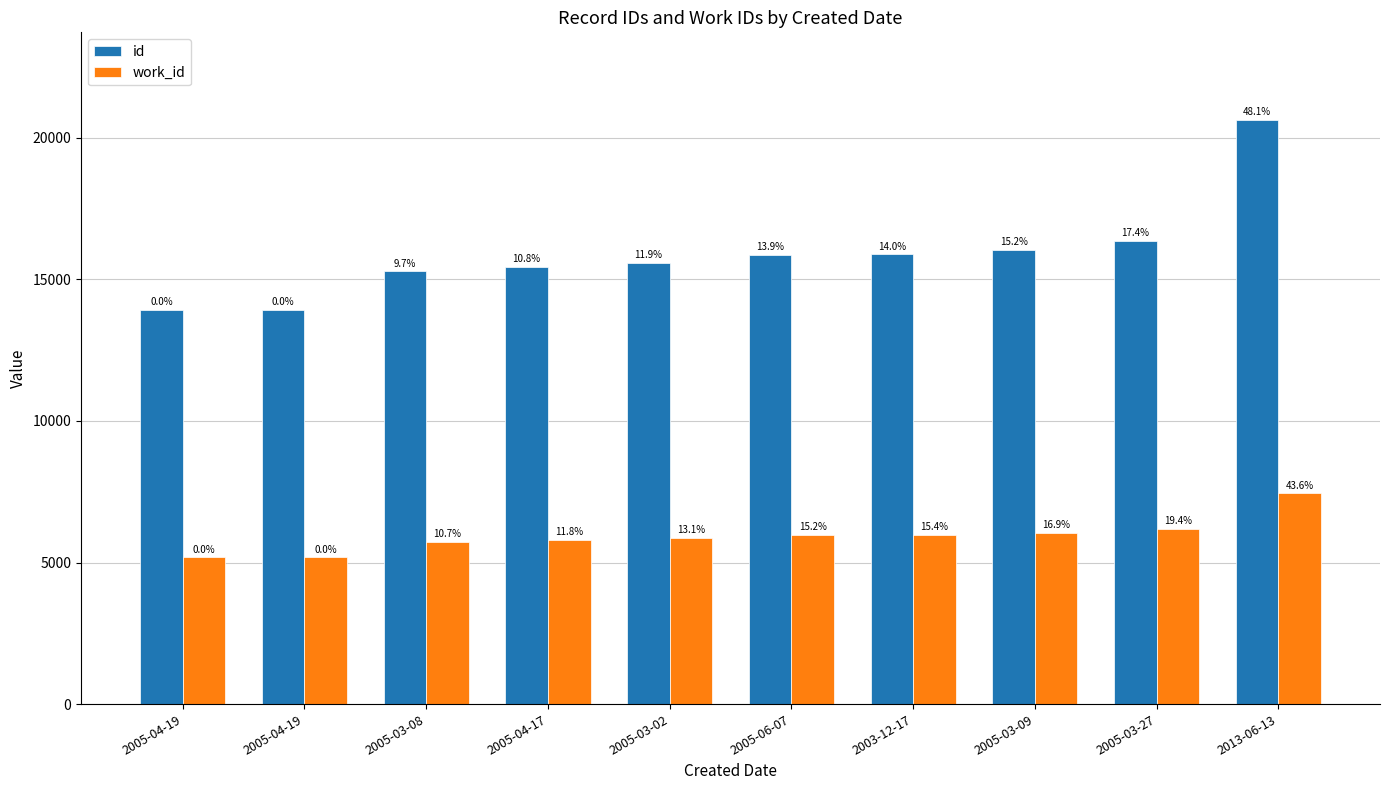

What is the total value across all series at 2005-06-07?

21826